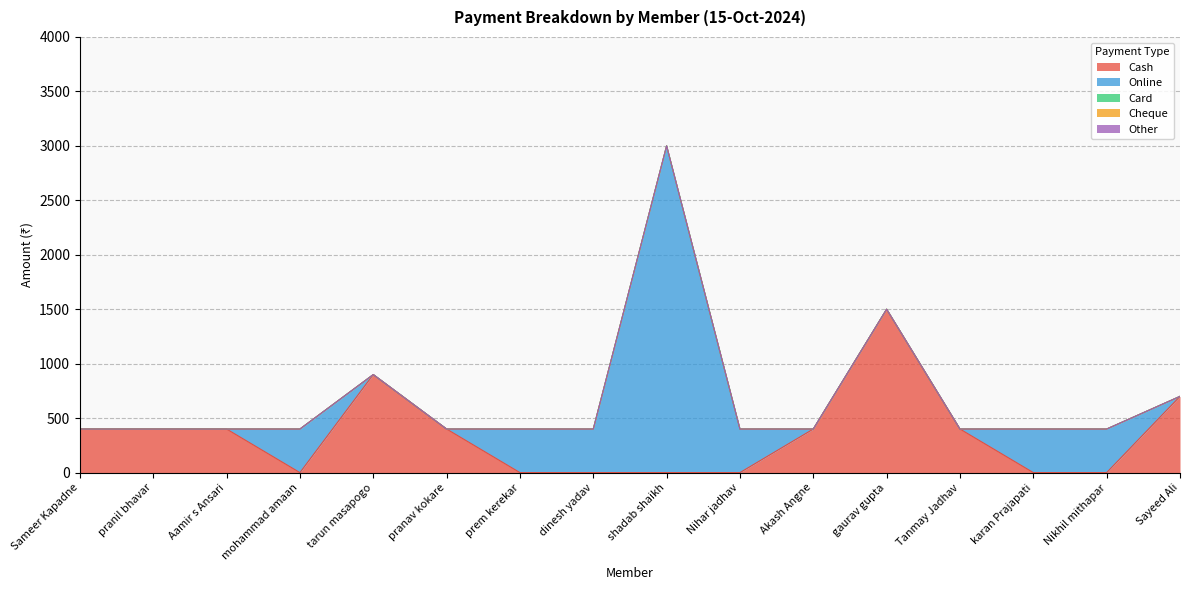

Which series changed the most between pranil bhavar and shadab shaikh?

Online